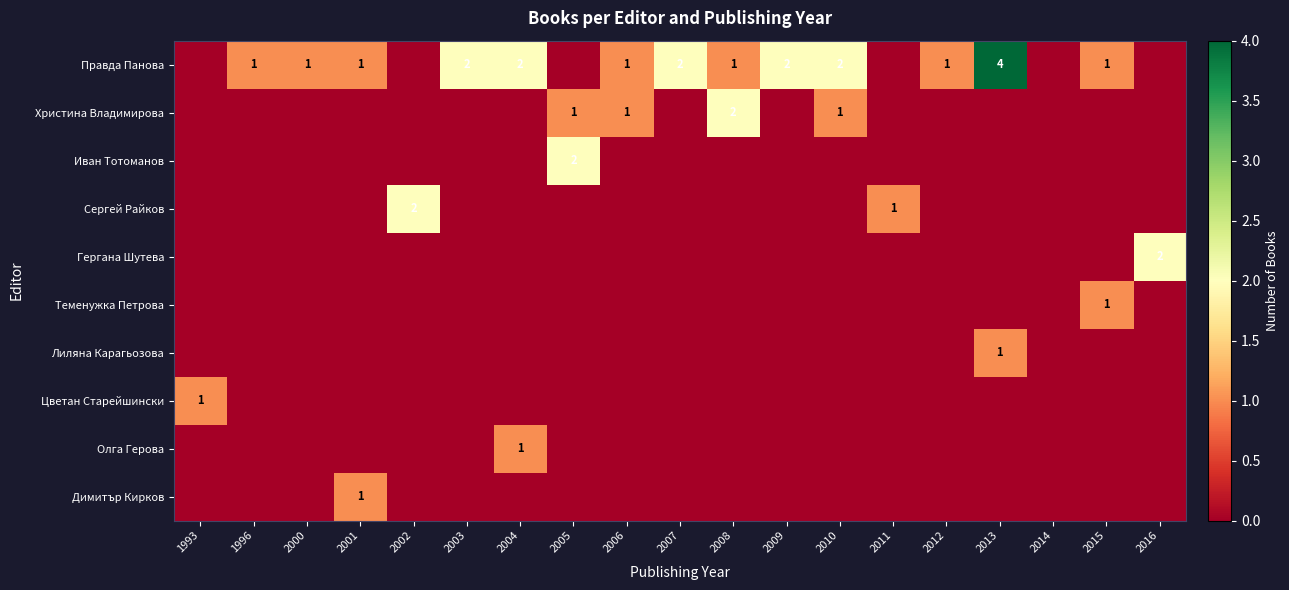

True or false: Правда Панова has a value of 0 at 2012.

False